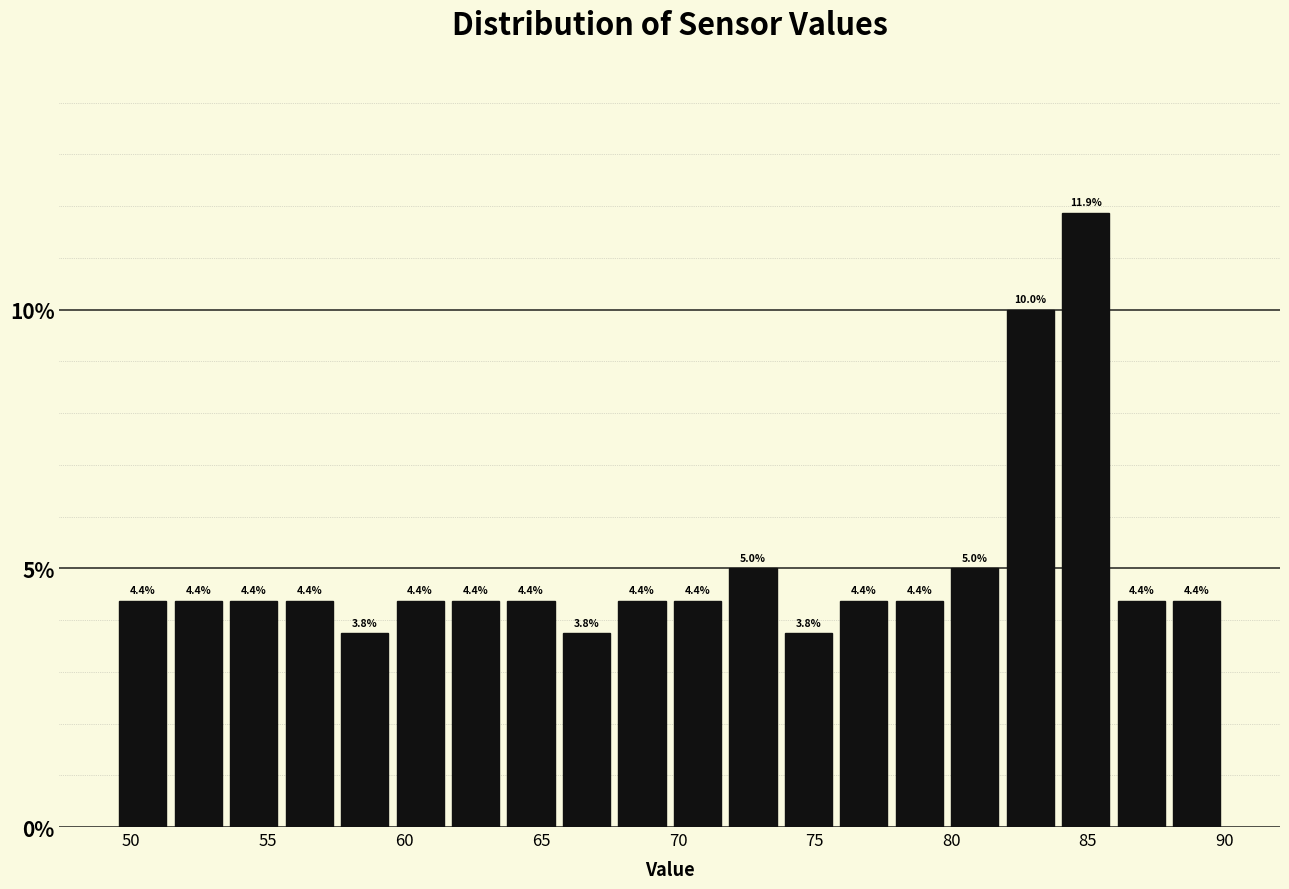

Over which range of the x-axis is the bar tallest?

84.0 to 86.0